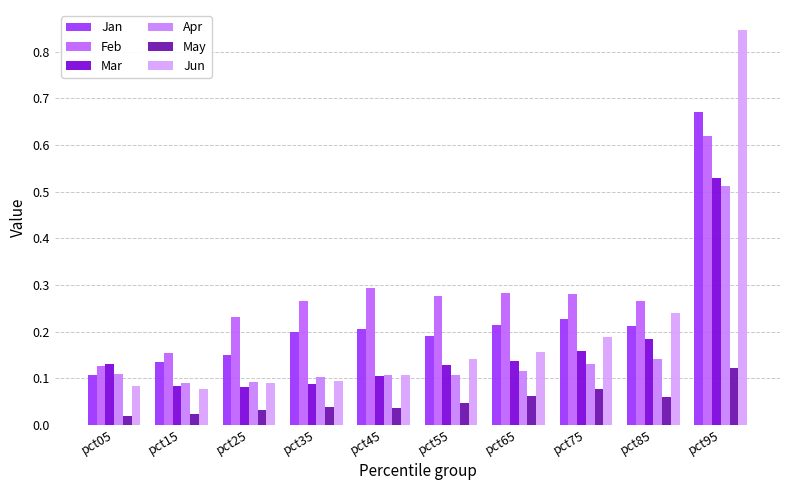

Which series changed the most between pct15 and pct65?

Feb